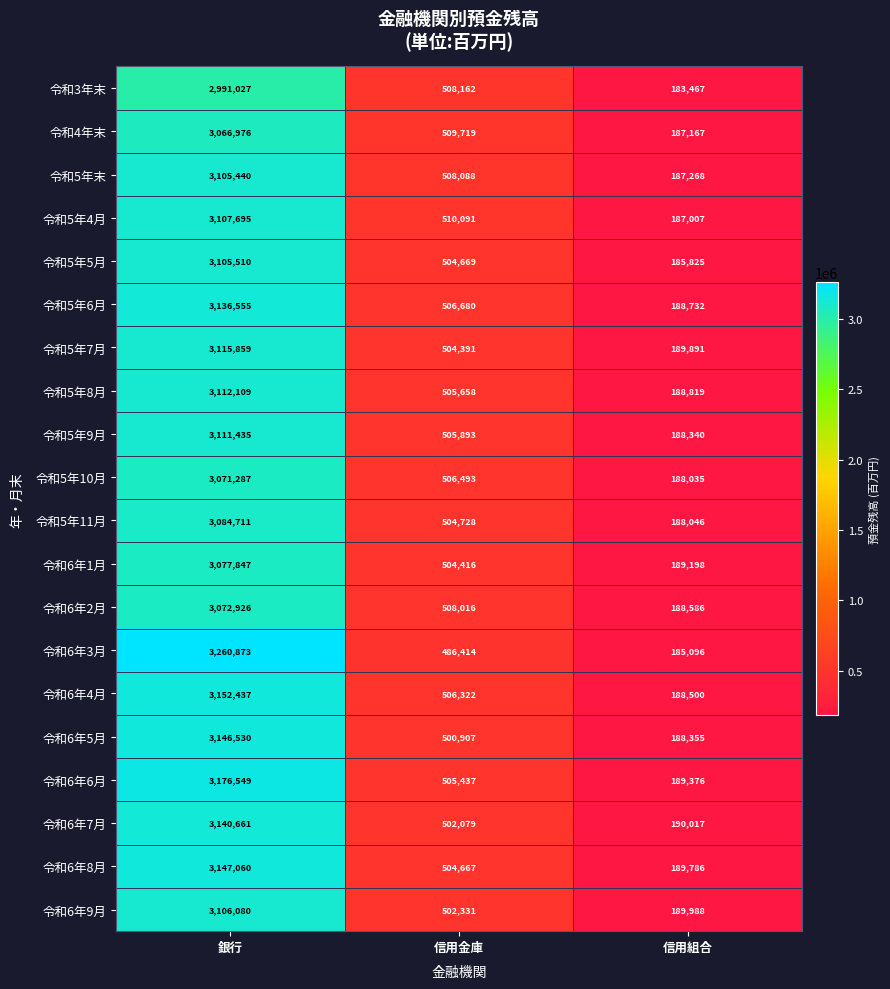

What is the smallest value displayed?

183467